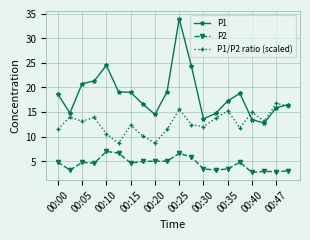

What is the maximum value shown in the chart?

34.0